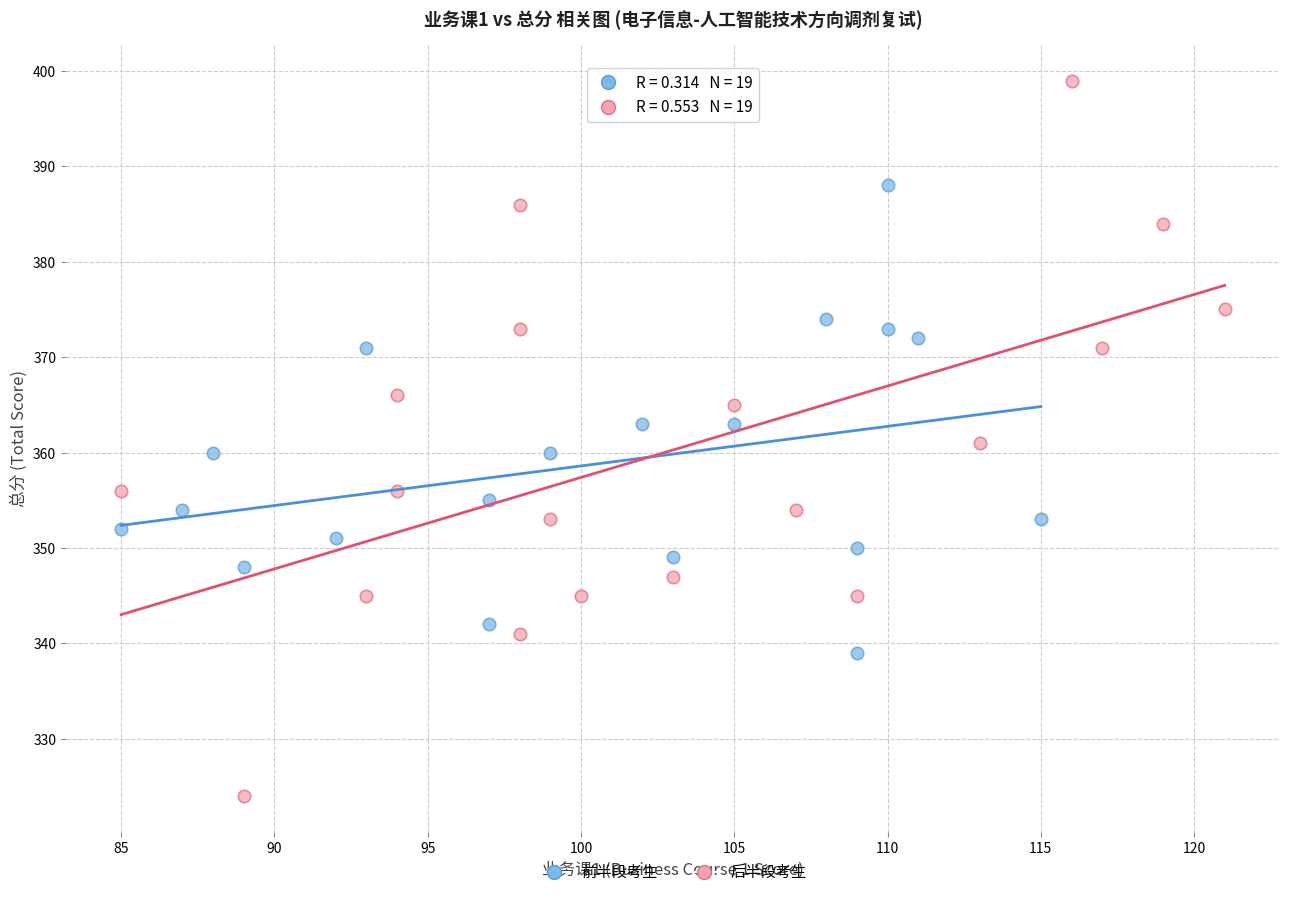

Which series reaches the minimum Y coordinate?

后半段考生